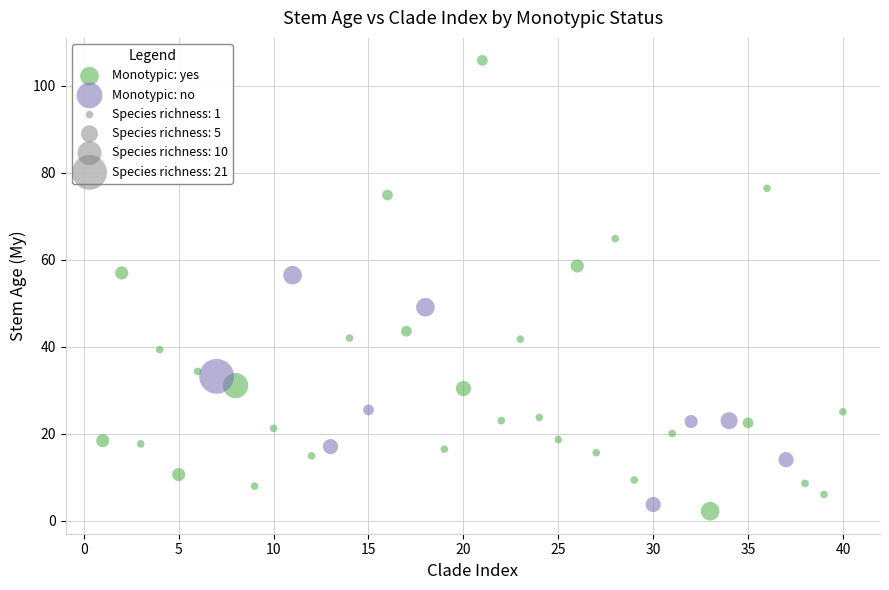

Which series contains the highest Y value?

Monotypic: yes